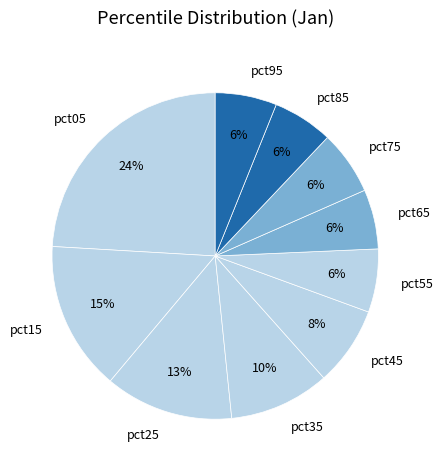

How many slices are in this pie chart?

10